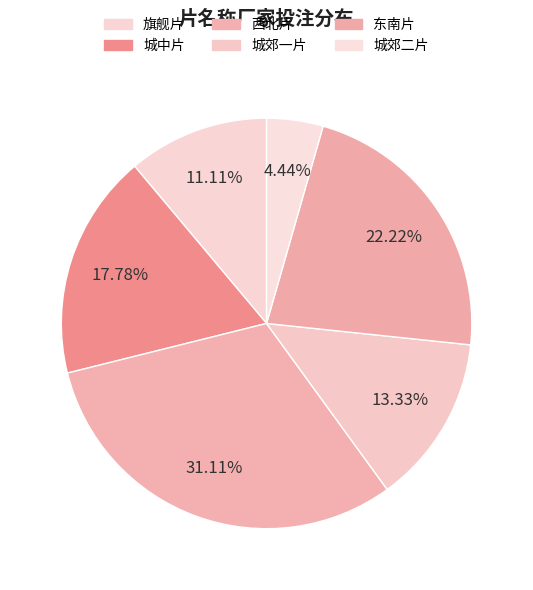

To the nearest percent, what portion does 城郊二片 represent?

4%